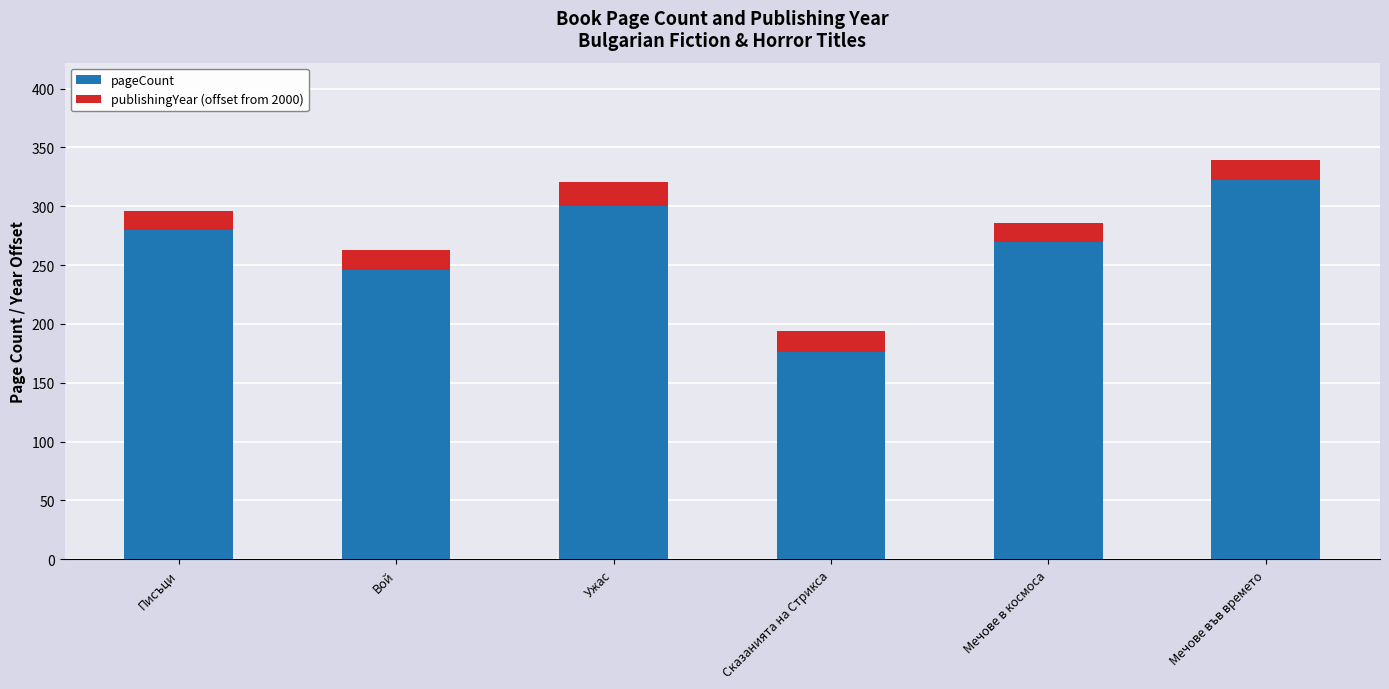

What are all the series names shown in the legend?

pageCount, publishingYear (offset from 2000)